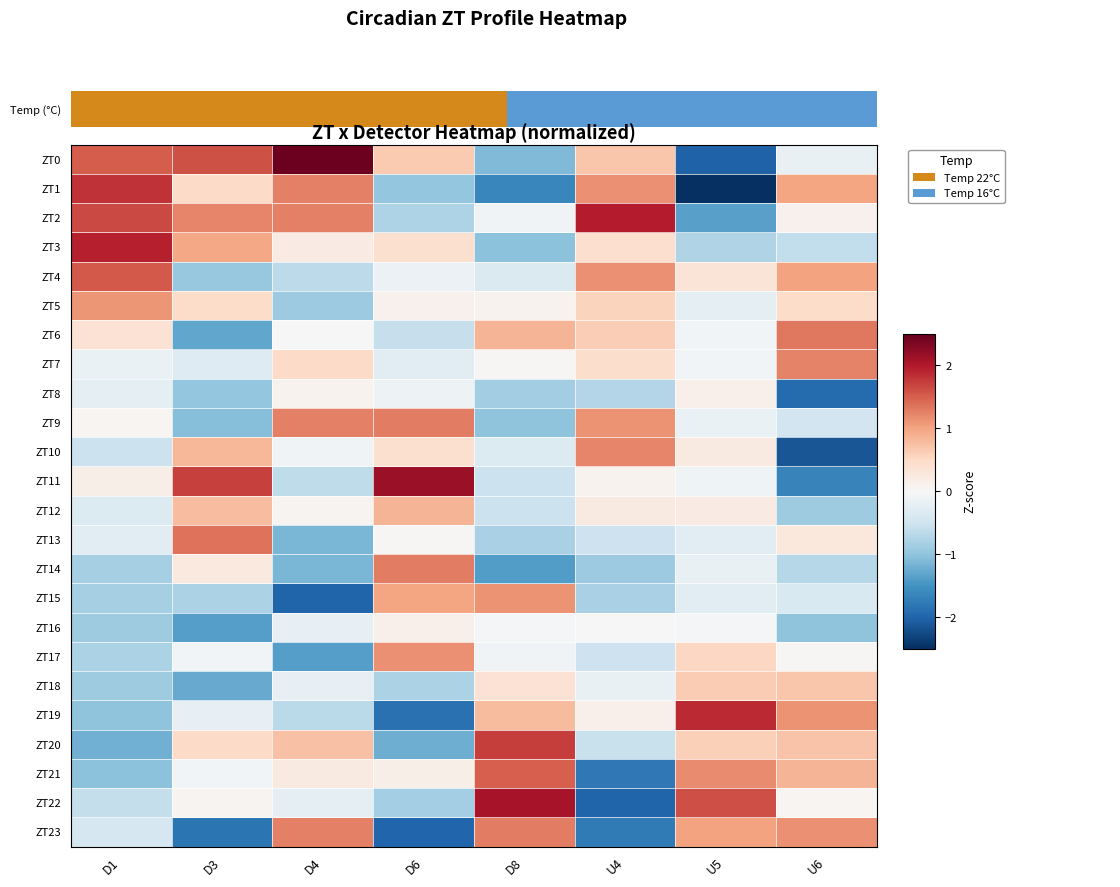

Reading left to right, transcribe all the data shown in this chart.

ZT0: D1=1.5	D3=1.6	D4=2.5	D6=0.7	D8=-1.1	U4=0.7	U5=-2.0	U6=-0.2
ZT1: D1=1.8	D3=0.5	D4=1.3	D6=-1.0	D8=-1.6	U4=1.1	U5=-2.7	U6=1.0
ZT2: D1=1.6	D3=1.2	D4=1.3	D6=-0.8	D8=-0.1	U4=2.0	U5=-1.4	U6=0.1
ZT3: D1=1.9	D3=1.0	D4=0.2	D6=0.4	D8=-1.0	U4=0.4	U5=-0.7	U6=-0.6
ZT4: D1=1.5	D3=-0.9	D4=-0.7	D6=-0.2	D8=-0.4	U4=1.1	U5=0.3	U6=1.0
ZT5: D1=1.1	D3=0.5	D4=-0.9	D6=0.1	D8=0.1	U4=0.5	U5=-0.3	U6=0.5
ZT6: D1=0.4	D3=-1.3	D4=-0.0	D6=-0.6	D8=0.9	U4=0.6	U5=-0.1	U6=1.3
ZT7: D1=-0.2	D3=-0.3	D4=0.5	D6=-0.3	D8=0.0	U4=0.4	U5=-0.1	U6=1.2
ZT8: D1=-0.2	D3=-1.0	D4=0.1	D6=-0.1	D8=-0.9	U4=-0.7	U5=0.1	U6=-1.9
ZT9: D1=0.0	D3=-1.1	D4=1.3	D6=1.3	D8=-1.0	U4=1.1	U5=-0.2	U6=-0.5
ZT10: D1=-0.5	D3=0.8	D4=-0.1	D6=0.4	D8=-0.3	U4=1.2	U5=0.2	U6=-2.1
ZT11: D1=0.1	D3=1.7	D4=-0.6	D6=2.2	D8=-0.5	U4=0.1	U5=-0.1	U6=-1.7
ZT12: D1=-0.3	D3=0.8	D4=0.1	D6=0.9	D8=-0.5	U4=0.2	U5=0.2	U6=-0.9
ZT13: D1=-0.3	D3=1.3	D4=-1.1	D6=0.0	D8=-0.8	U4=-0.5	U5=-0.3	U6=0.3
ZT14: D1=-0.8	D3=0.2	D4=-1.1	D6=1.3	D8=-1.4	U4=-0.9	U5=-0.2	U6=-0.7
ZT15: D1=-0.8	D3=-0.8	D4=-2.0	D6=1.0	D8=1.1	U4=-0.8	U5=-0.3	U6=-0.4
ZT16: D1=-0.9	D3=-1.4	D4=-0.2	D6=0.1	D8=-0.0	U4=0.0	U5=-0.0	U6=-1.0
ZT17: D1=-0.8	D3=-0.1	D4=-1.4	D6=1.1	D8=-0.1	U4=-0.5	U5=0.5	U6=0.0
ZT18: D1=-0.9	D3=-1.3	D4=-0.2	D6=-0.8	D8=0.4	U4=-0.2	U5=0.6	U6=0.7
ZT19: D1=-1.0	D3=-0.2	D4=-0.7	D6=-1.9	D8=0.8	U4=0.1	U5=1.9	U6=1.1
ZT20: D1=-1.2	D3=0.5	D4=0.7	D6=-1.2	D8=1.7	U4=-0.5	U5=0.6	U6=0.7
ZT21: D1=-1.0	D3=-0.1	D4=0.2	D6=0.1	D8=1.5	U4=-1.8	U5=1.2	U6=0.9
ZT22: D1=-0.6	D3=0.1	D4=-0.2	D6=-0.9	D8=2.1	U4=-2.0	U5=1.6	U6=0.0
ZT23: D1=-0.4	D3=-1.8	D4=1.3	D6=-2.0	D8=1.3	U4=-1.8	U5=1.0	U6=1.1